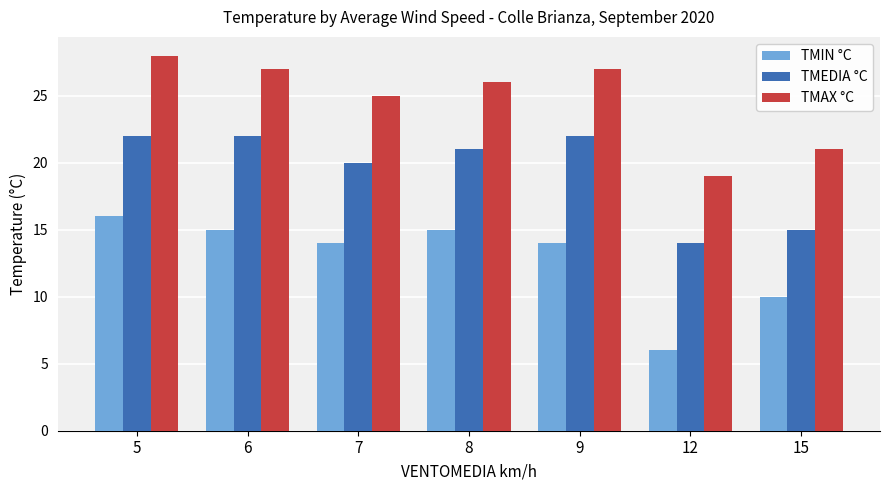

True or false: TMIN °C has a value of 15 at 8.

True